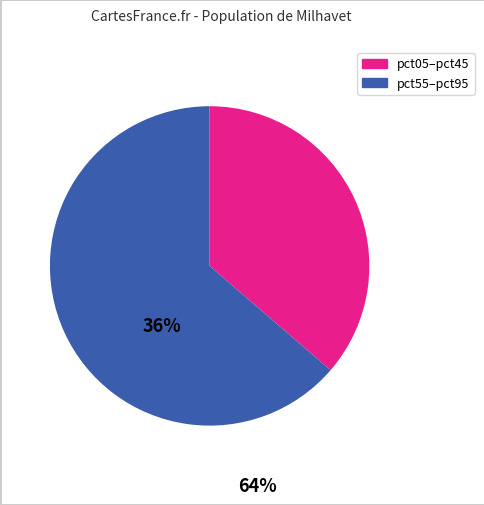

Is there any slice that represents more than half of the pie?

Yes